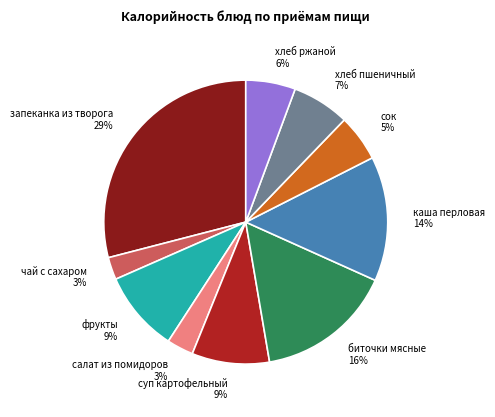

What is the largest slice in the pie chart?

запеканка из творога